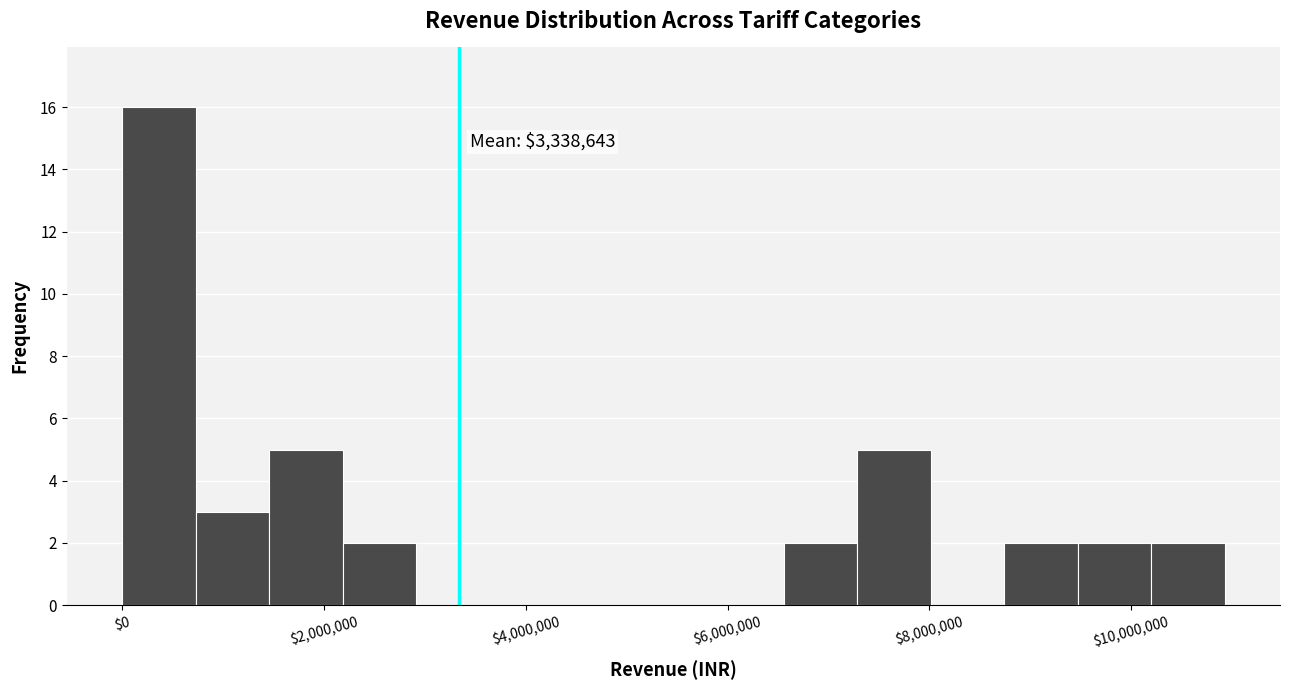

Around what value on the x-axis is the tallest bar? Give the approximate position of its centre, as read against the axis.

400000